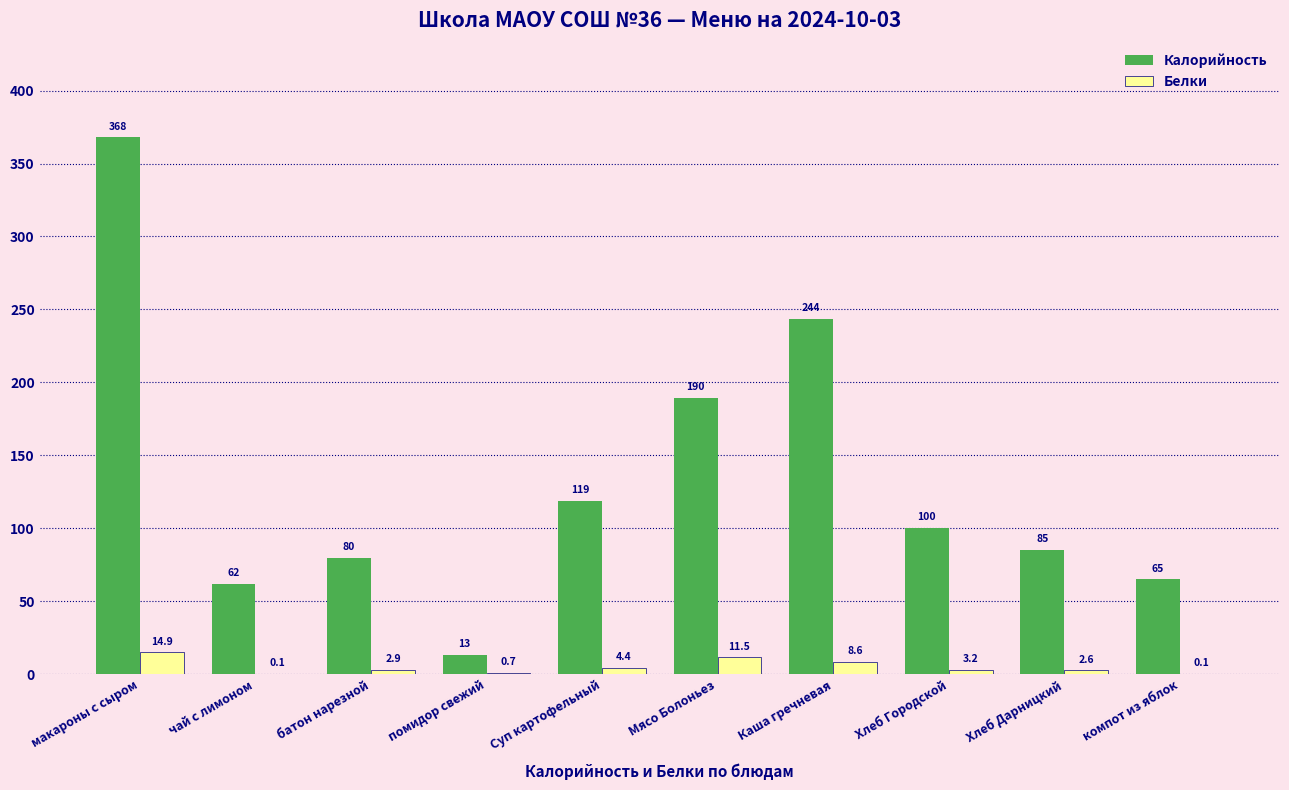

Between Мясо Болоньез and Хлеб Городской, which series saw the biggest shift?

Калорийность